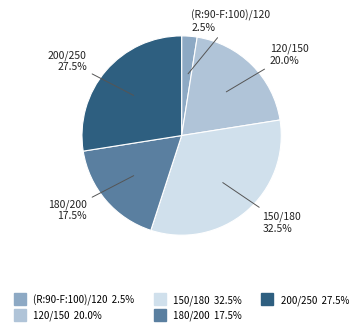

The 200/250 slice represents 36% of the pie. True or false?

False